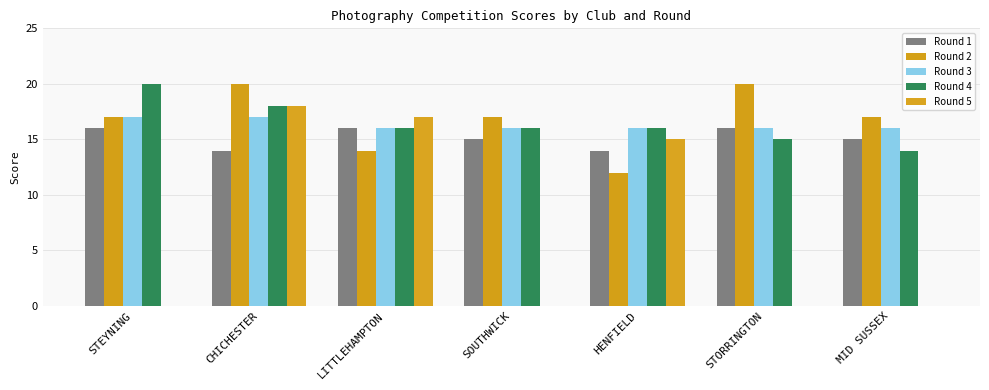

At SOUTHWICK, list the series in order from largest to smallest.

Round 2, Round 3, Round 4, Round 1, Round 5